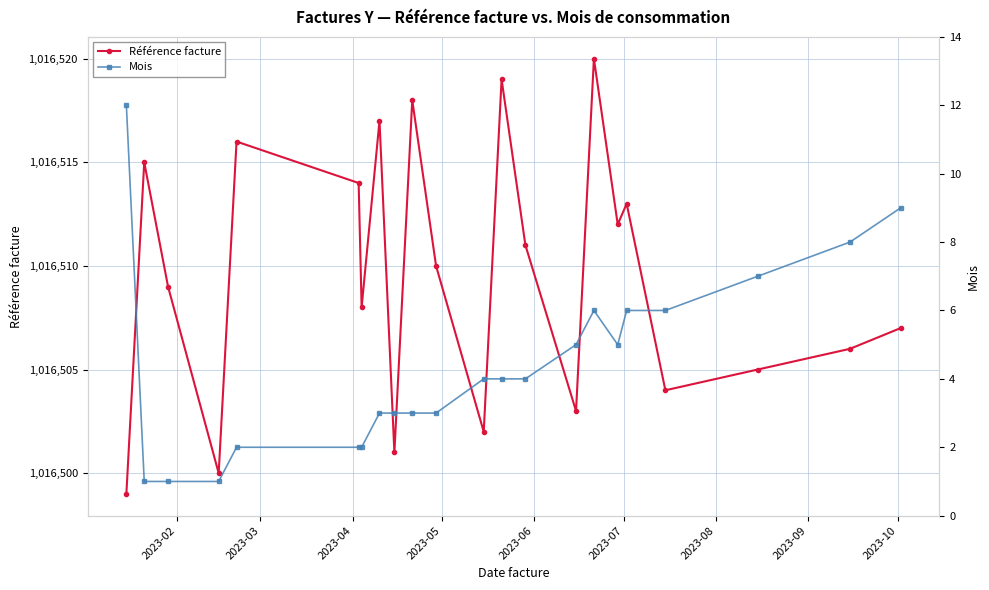

How many lines are shown in the chart?

2